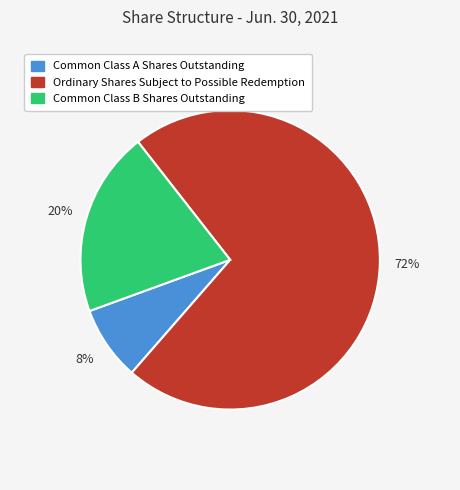

Count the number of slices in the pie.

3